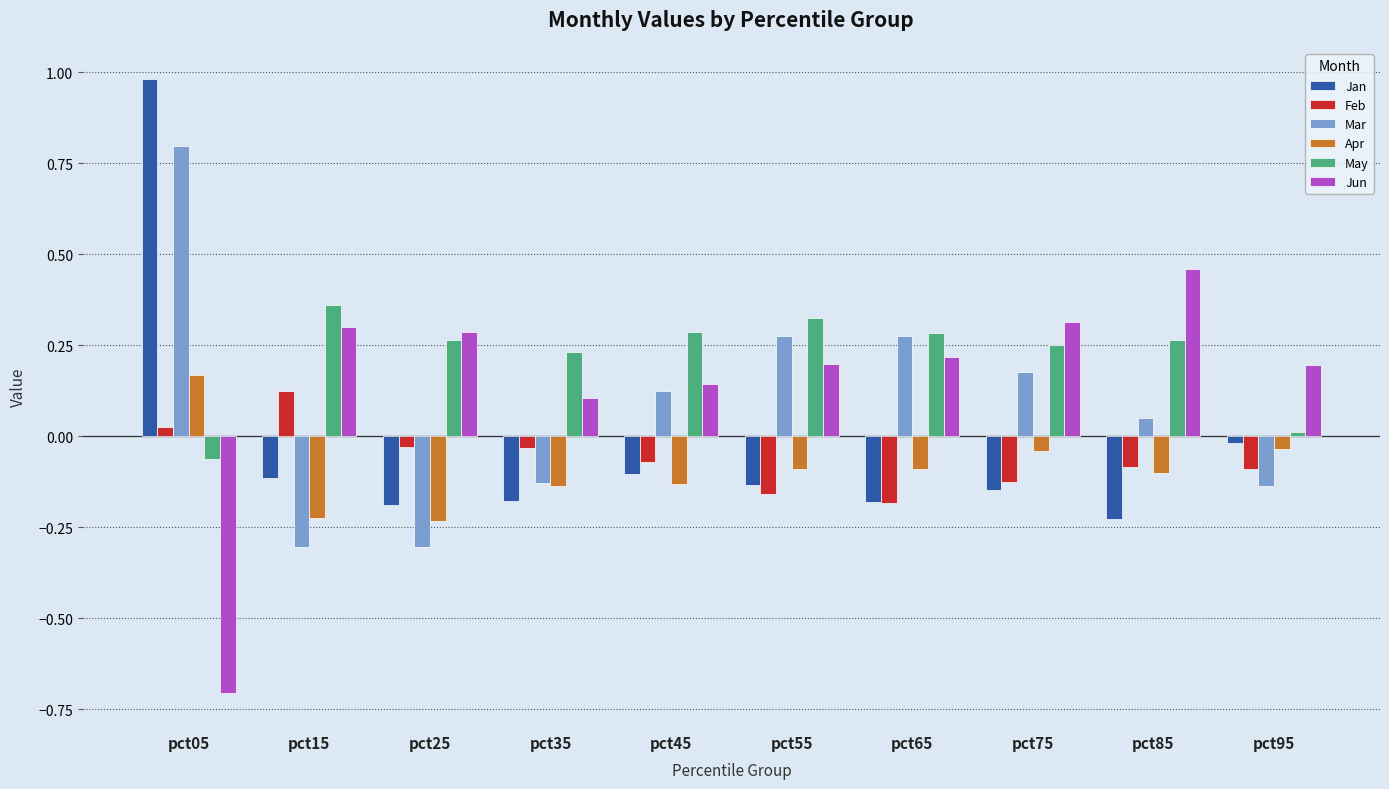

Between pct05 and pct65, which series saw the biggest shift?

Jan